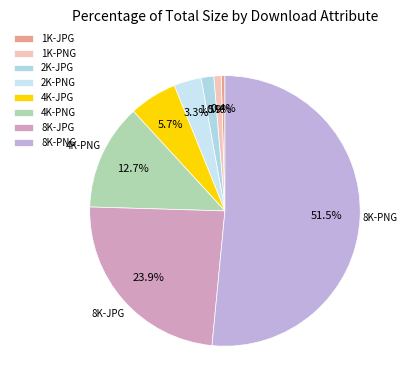

To the nearest percent, what portion does 4K-PNG represent?

13%